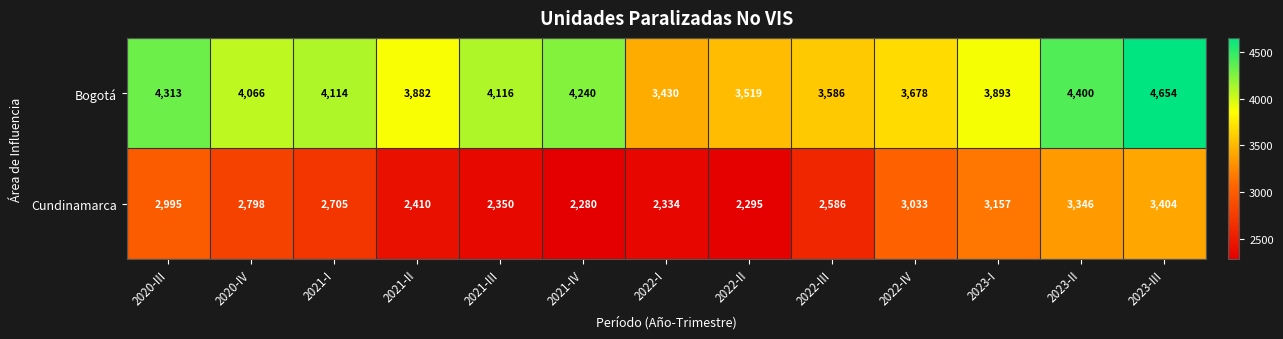

Is the value of Cundinamarca at 2021-II greater than the value of Bogotá at 2021-II?

No